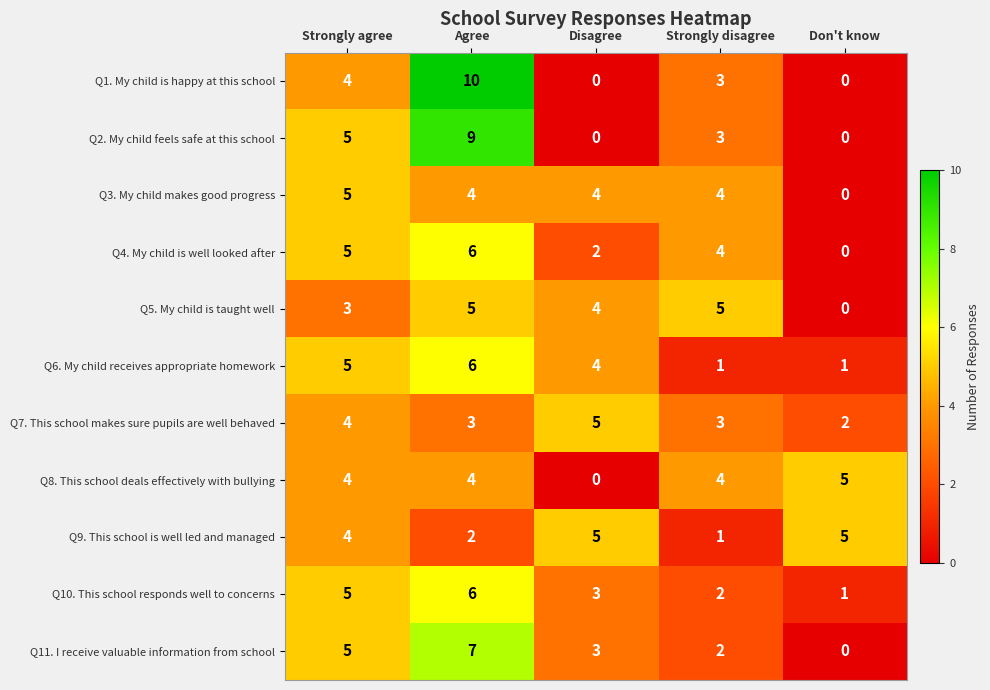

What is the difference between the maximum and minimum values in the Q2. My child feels safe at this school series?

9